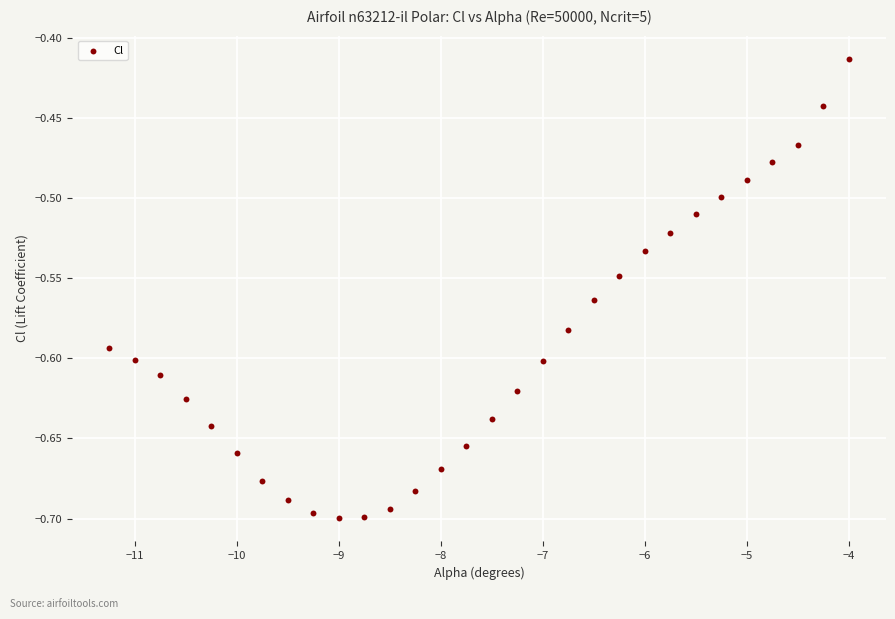

What is the range of Y values (max minus min)?

0.3